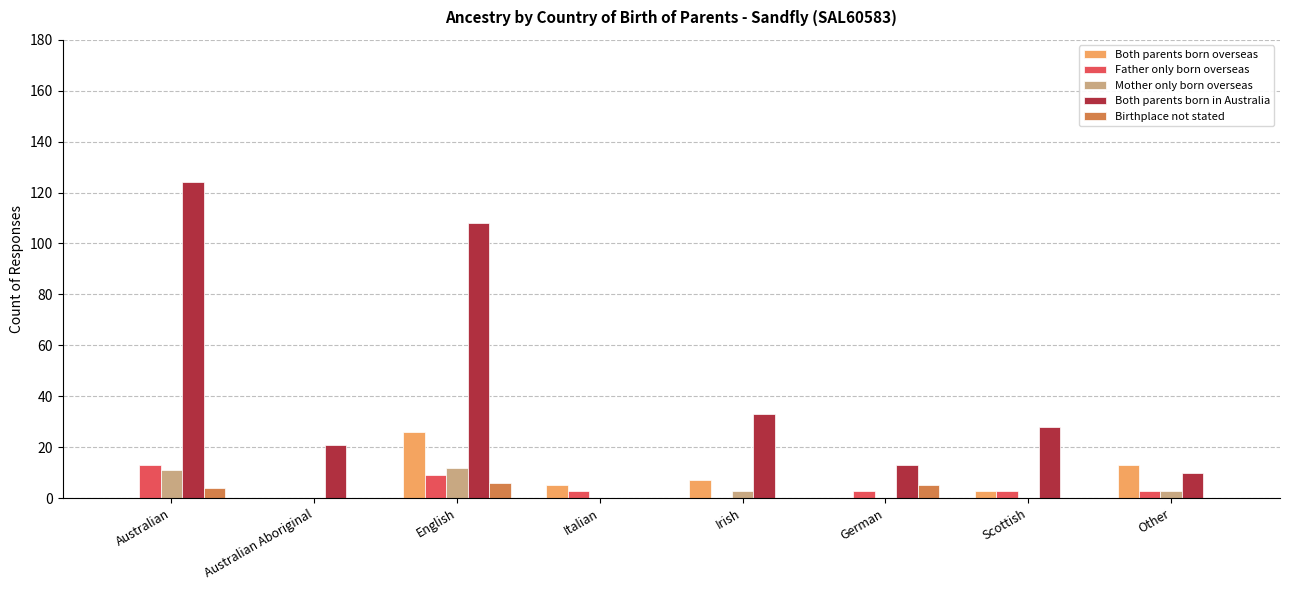

Which series has the largest total across all categories?

Both parents born in Australia